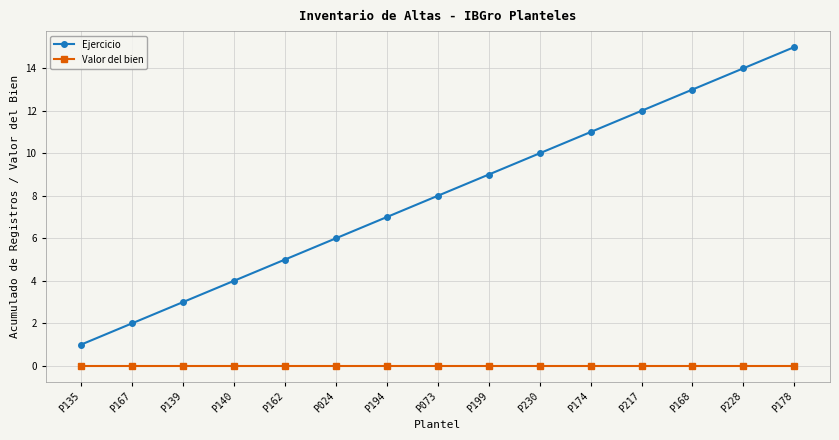

What is the value of the Ejercicio point at the 2nd from the left?

2